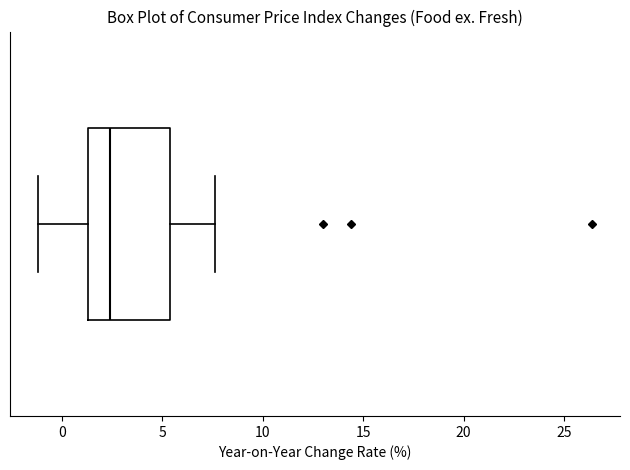

Where is the right edge of the box on the x-axis? The values are not printed on the chart, so give them approximately, as read against the axis.

5.5